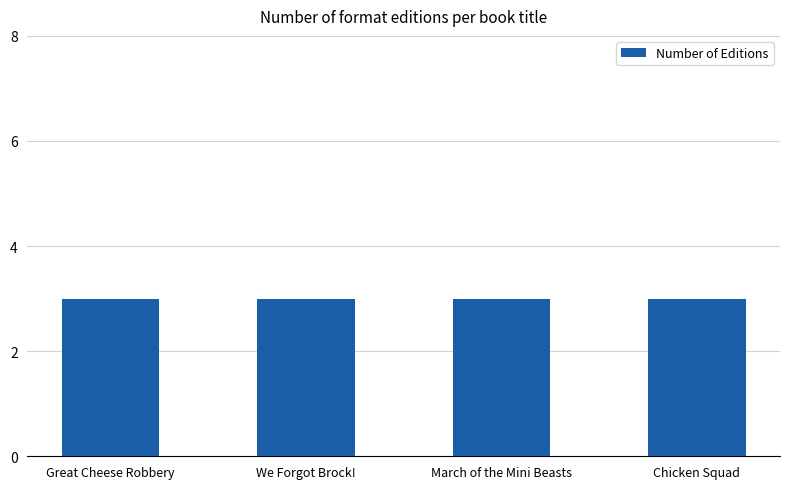

Which label corresponds to the smallest value in the chart?

Great Cheese Robbery